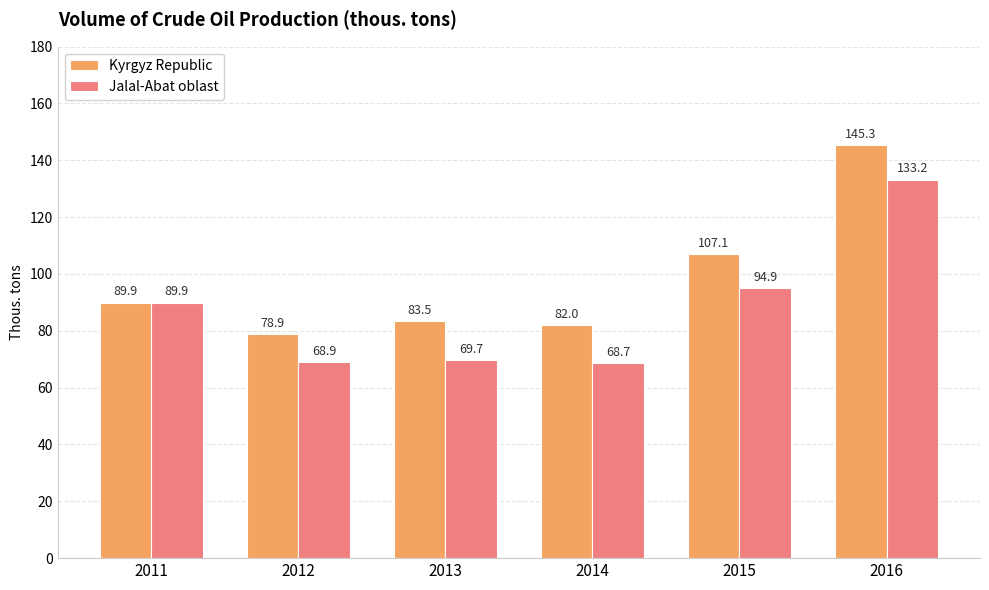

What is the difference between the maximum and minimum values in the Kyrgyz Republic series?

66.4